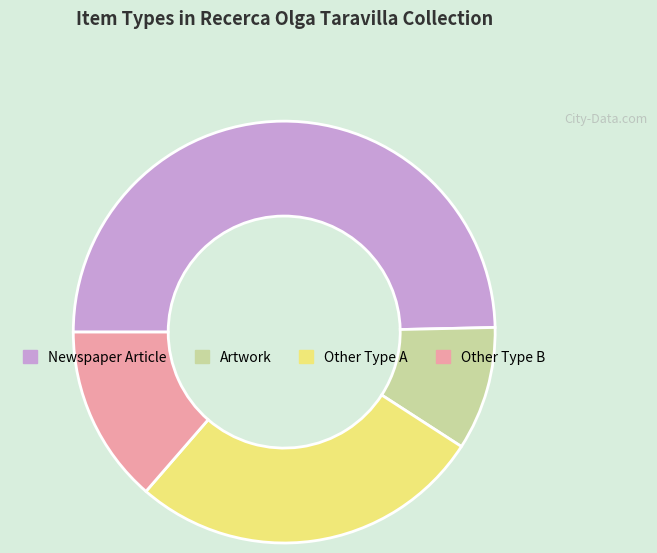

Is there a majority slice in this chart?

No